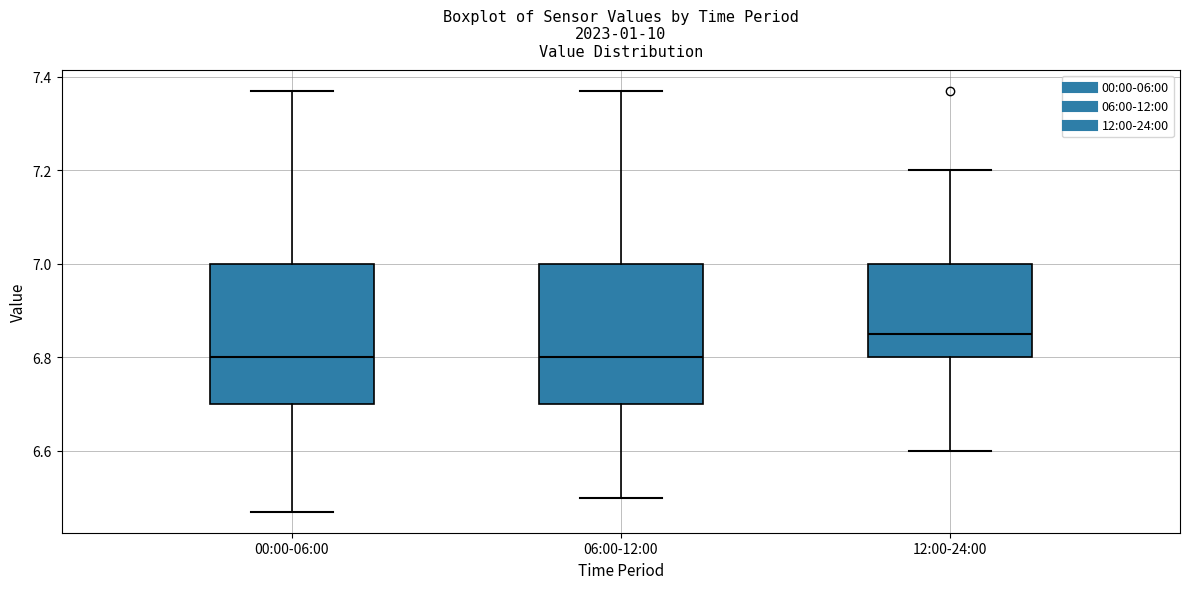

Reading left to right, transcribe this box plot: for each box, give where its median line is, the range the box spans, and where its two whiskers end, as read against the y-axis. The values are not printed on the chart, so give them approximately, as read against the axis.

00:00-06:00: median 6.80, box 6.70 to 7.00, whiskers 6.48 to 7.38
06:00-12:00: median 6.80, box 6.70 to 7.00, whiskers 6.50 to 7.38
12:00-24:00: median 6.86, box 6.80 to 7.00, whiskers 6.60 to 7.20